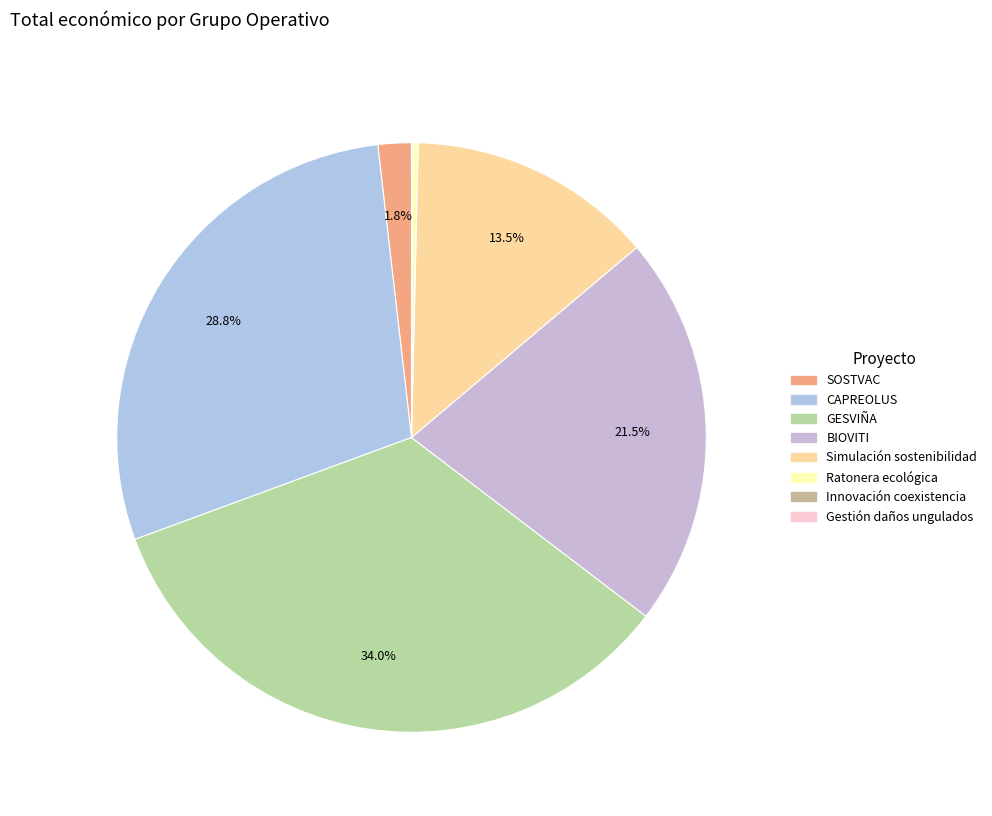

Rank the categories by value from highest to lowest.

GESVIÑA, CAPREOLUS, BIOVITI, Simulación sostenibilidad, SOSTVAC, Ratonera ecológica, Innovación coexistencia, Gestión daños ungulados